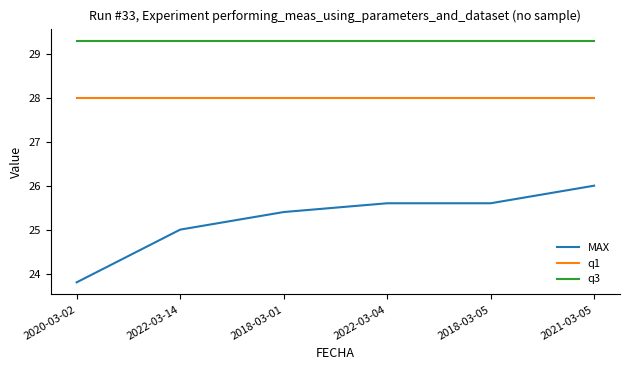

What position from the left is 2022-03-14?

2